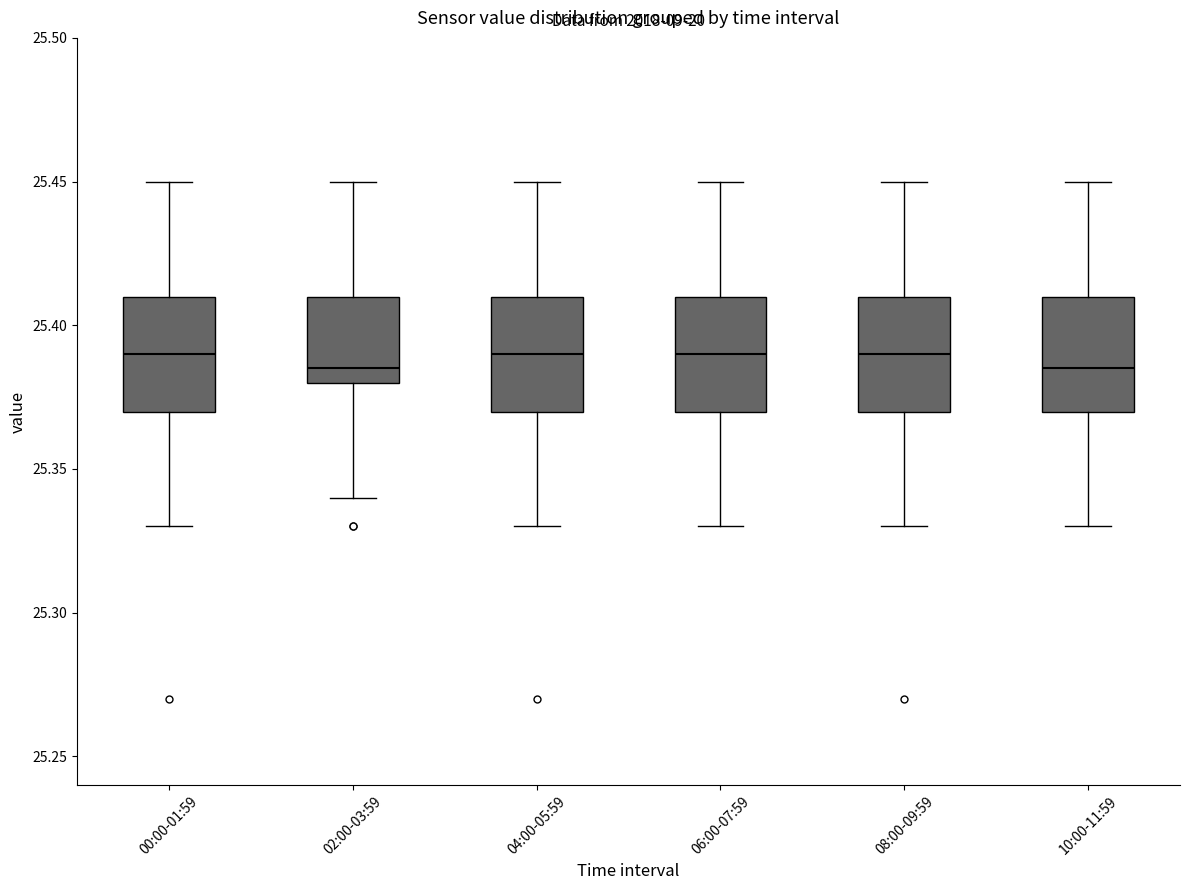

Reading left to right, transcribe this box plot: for each box, give where its median line is, the range the box spans, and where its two whiskers end, as read against the y-axis. The values are not printed on the chart, so give them approximately, as read against the axis.

00:00-01:59: median 25.390, box 25.370 to 25.410, whiskers 25.330 to 25.450
02:00-03:59: median 25.385, box 25.380 to 25.410, whiskers 25.340 to 25.450
04:00-05:59: median 25.390, box 25.370 to 25.410, whiskers 25.330 to 25.450
06:00-07:59: median 25.390, box 25.370 to 25.410, whiskers 25.330 to 25.450
08:00-09:59: median 25.390, box 25.370 to 25.410, whiskers 25.330 to 25.450
10:00-11:59: median 25.385, box 25.370 to 25.410, whiskers 25.330 to 25.450